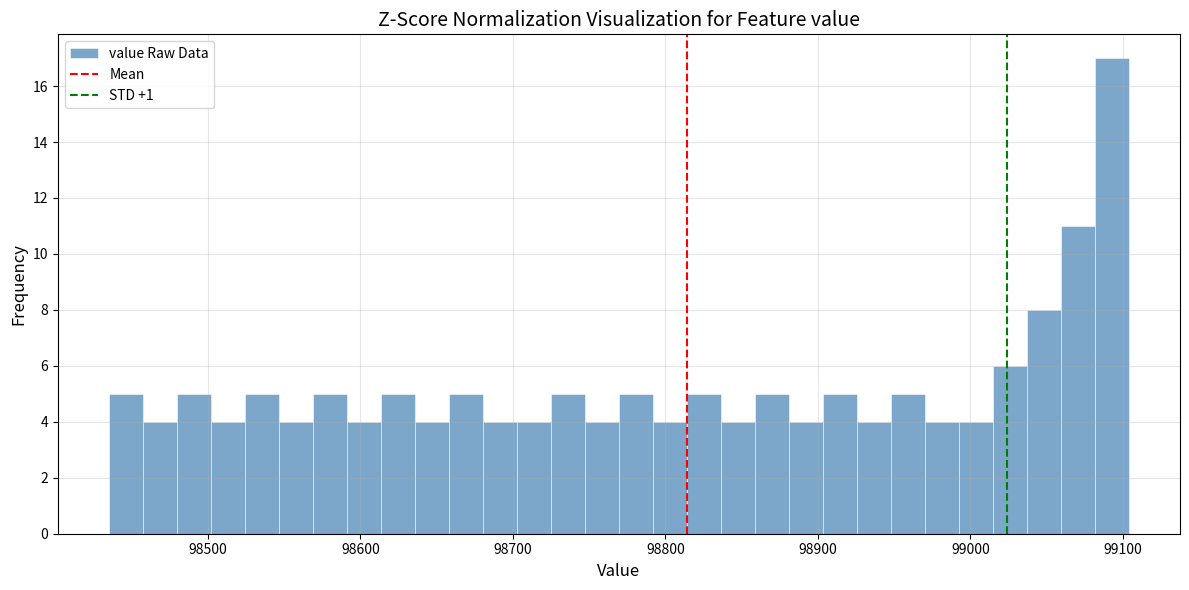

Read against the x-axis, roughly where is the centre of the tallest bar?

99090